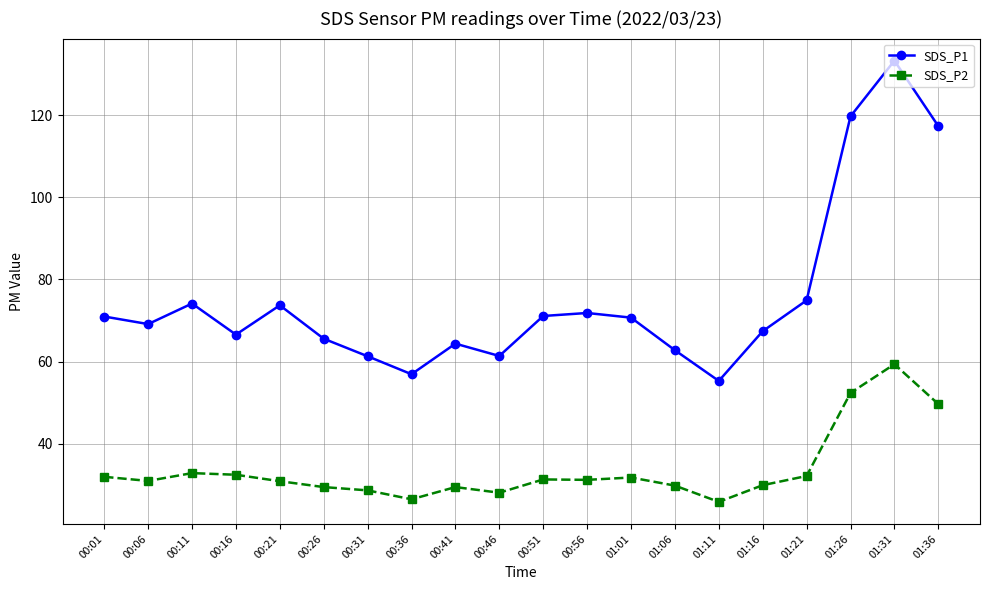

Which category has the highest value in the SDS_P1 series?

01:31